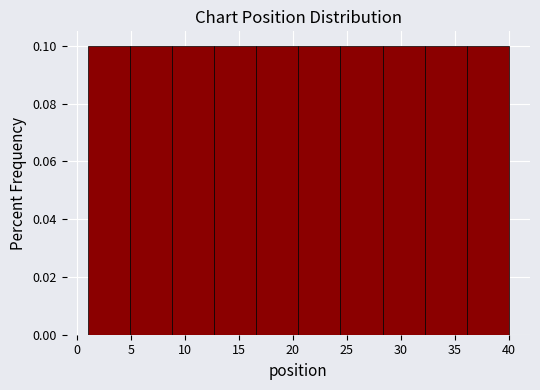

How tall is the bar that spans 8.8 to 12.7 on the x-axis? Neither the bar edges nor the heights are printed on the chart, so give them approximately, as read against the axes.

0.1